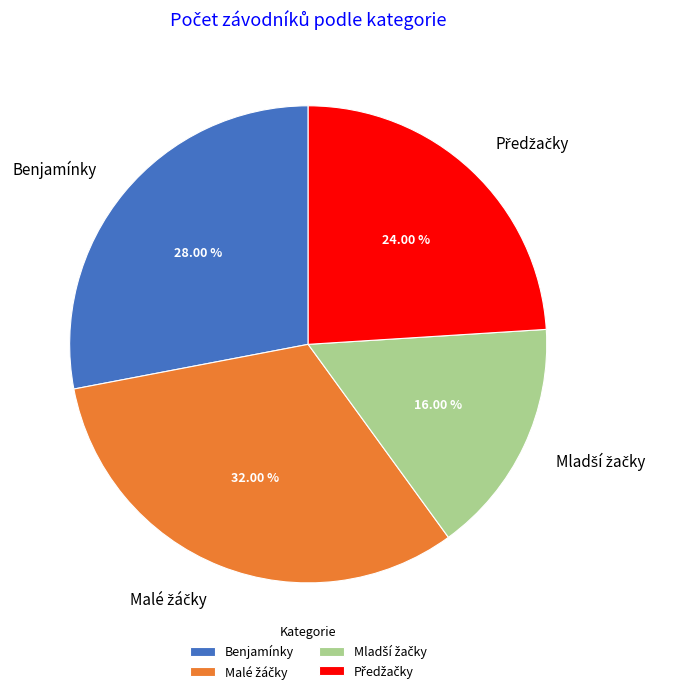

Is Benjamínky the majority of the pie?

No